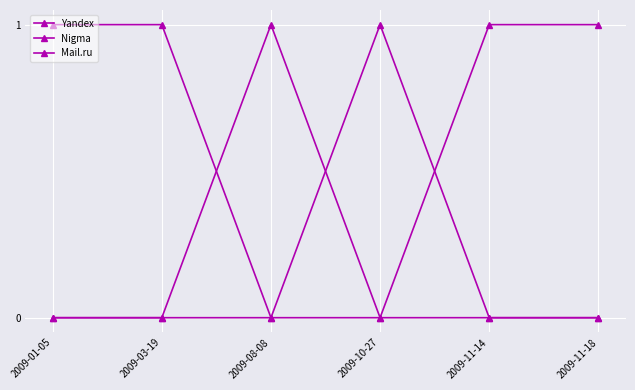

What is the label of the 3rd point from the right?

2009-10-27